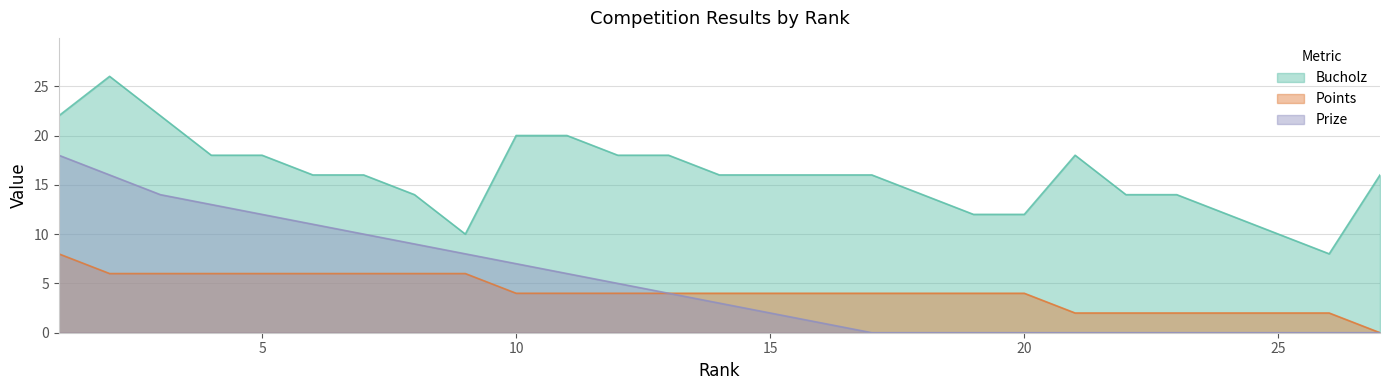

How many categories are shown in the chart?

27